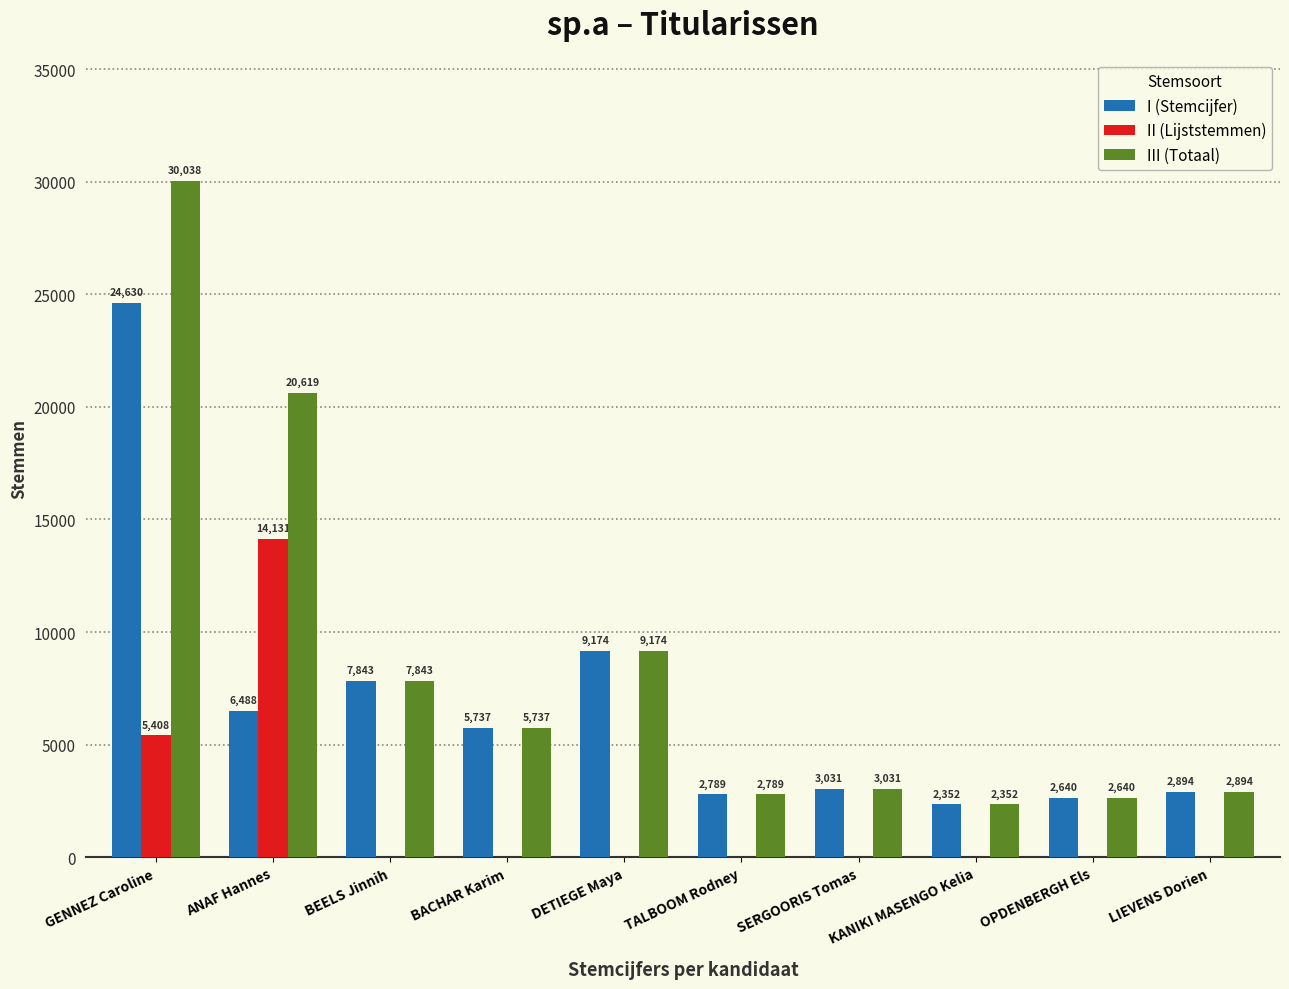

What are all the series names shown in the legend?

I (Stemcijfer), II (Lijststemmen), III (Totaal)